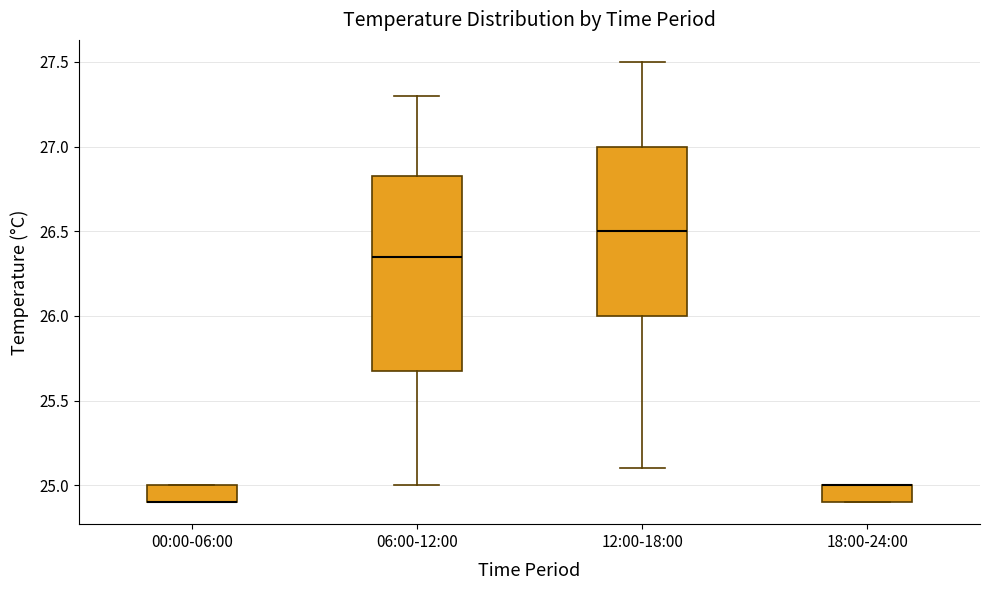

Where does the upper whisker of the box for 12:00-18:00 end on the y-axis? The values are not printed on the chart, so give them approximately, as read against the axis.

27.50